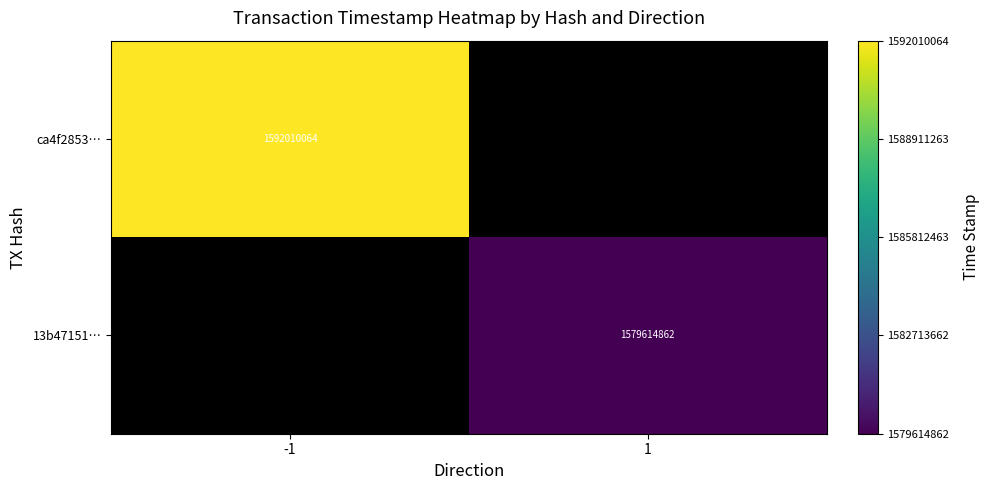

The value of ca4f2853… at -1 is 659770423. True or false?

False